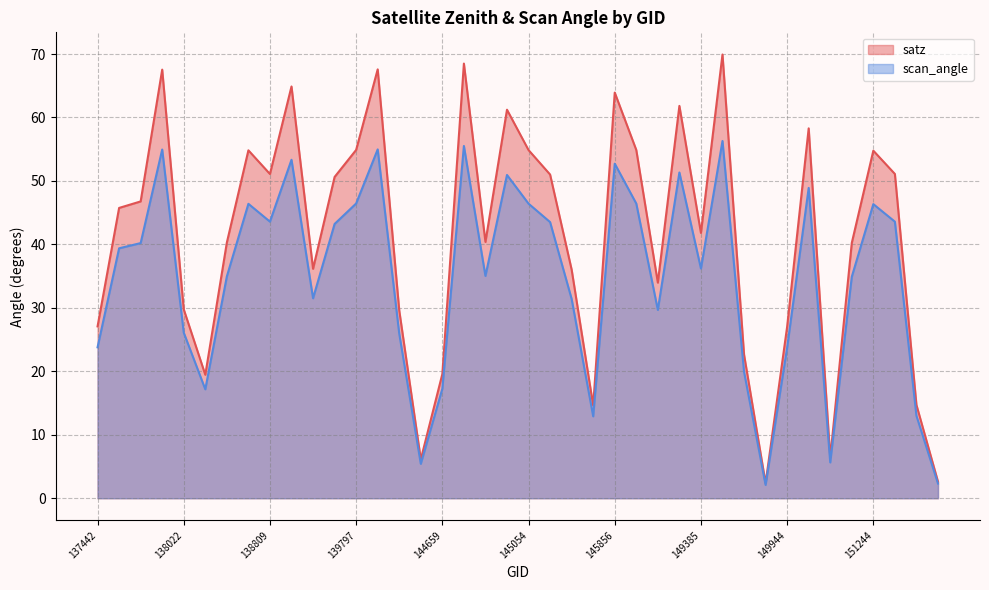

At how many categories does at least one series exceed 47?

18